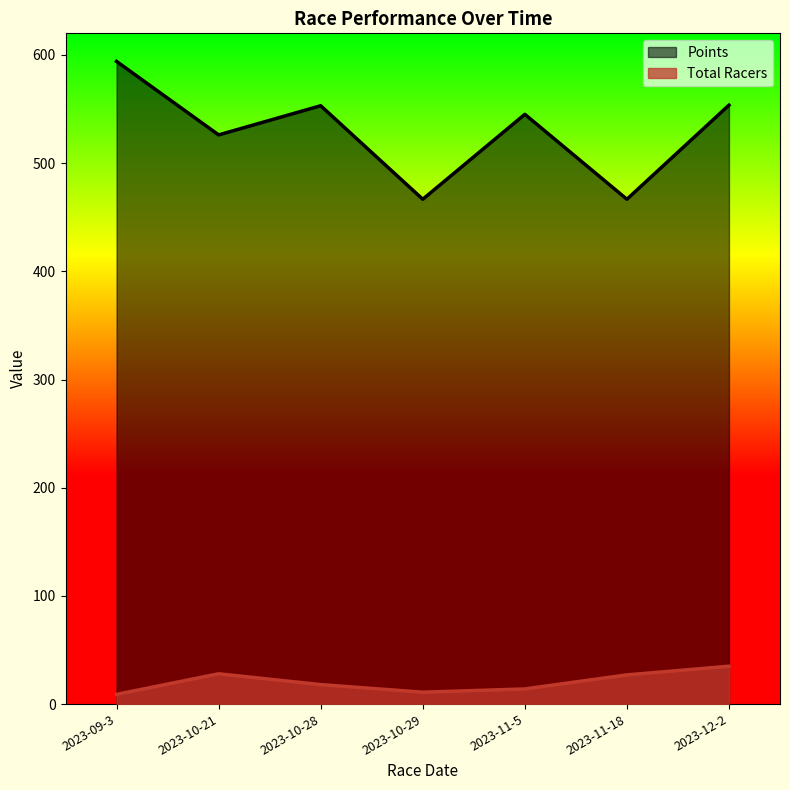

Rank the categories by Total Racers value from highest to lowest.

2023-12-2, 2023-10-21, 2023-11-18, 2023-10-28, 2023-11-5, 2023-10-29, 2023-09-3